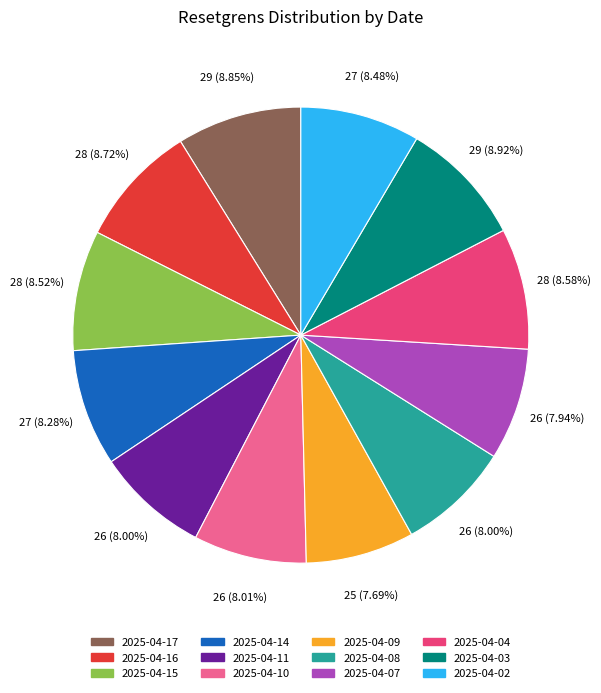

To the nearest percent, what percentage of the pie is 2025-04-11?

8%